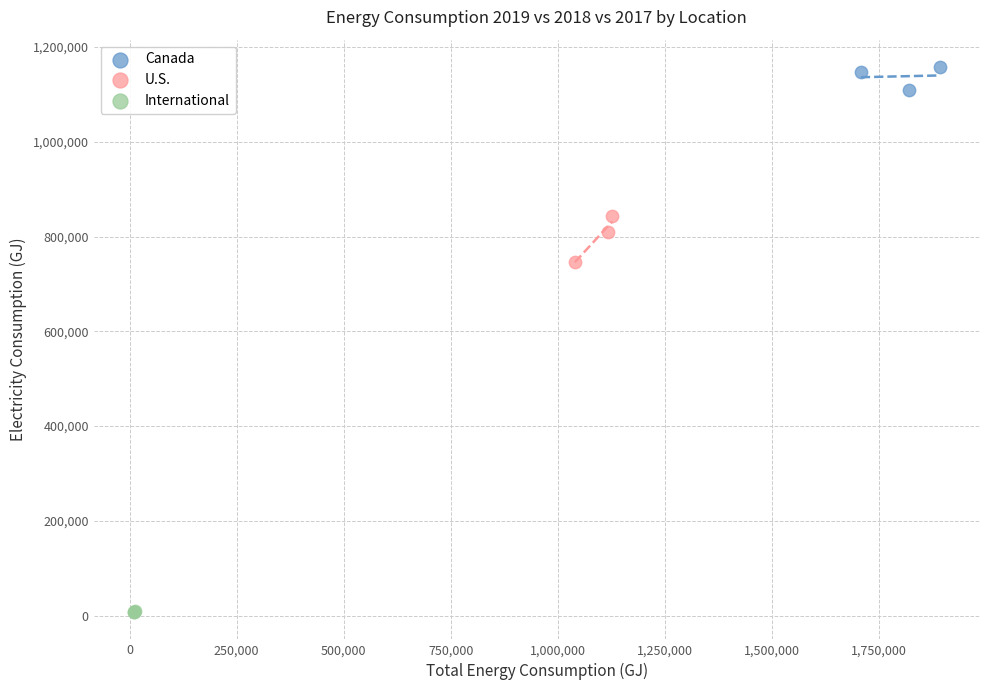

Which series contains the highest Y value?

Canada